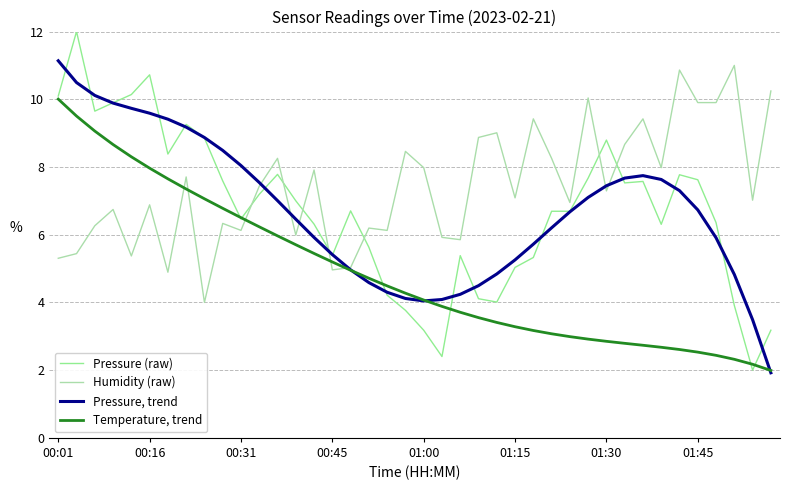

Which series has the largest range (max minus min)?

Pressure (raw)